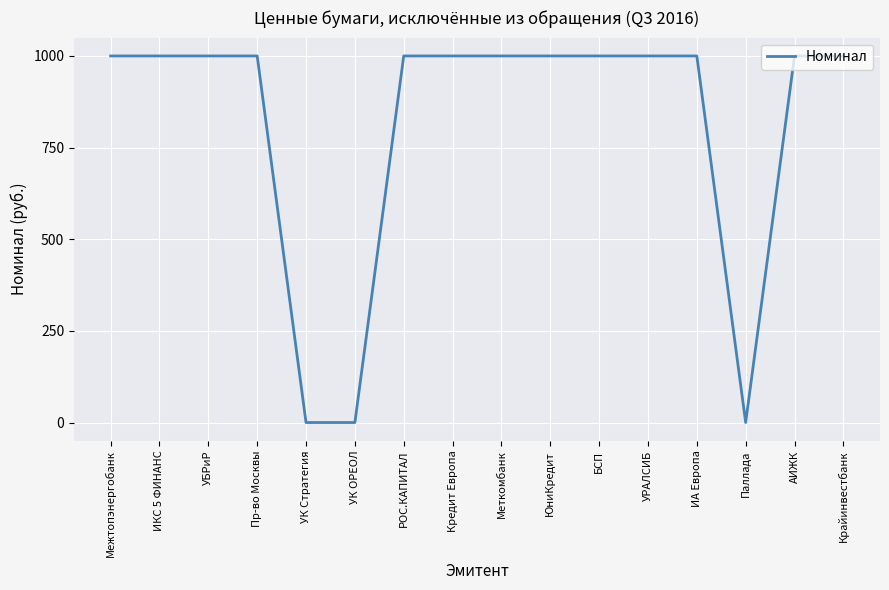

What is the change in value from Пр-во Москвы to УК Стратегия?

-1000